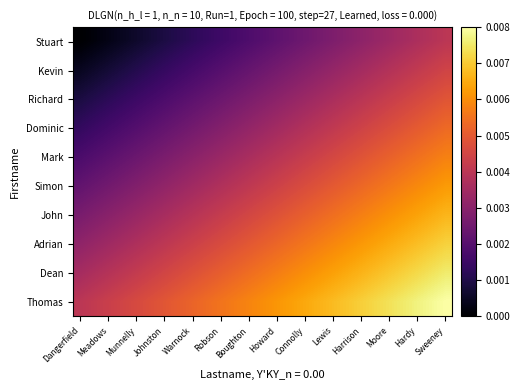

Which series has the largest range (max minus min)?

Stuart